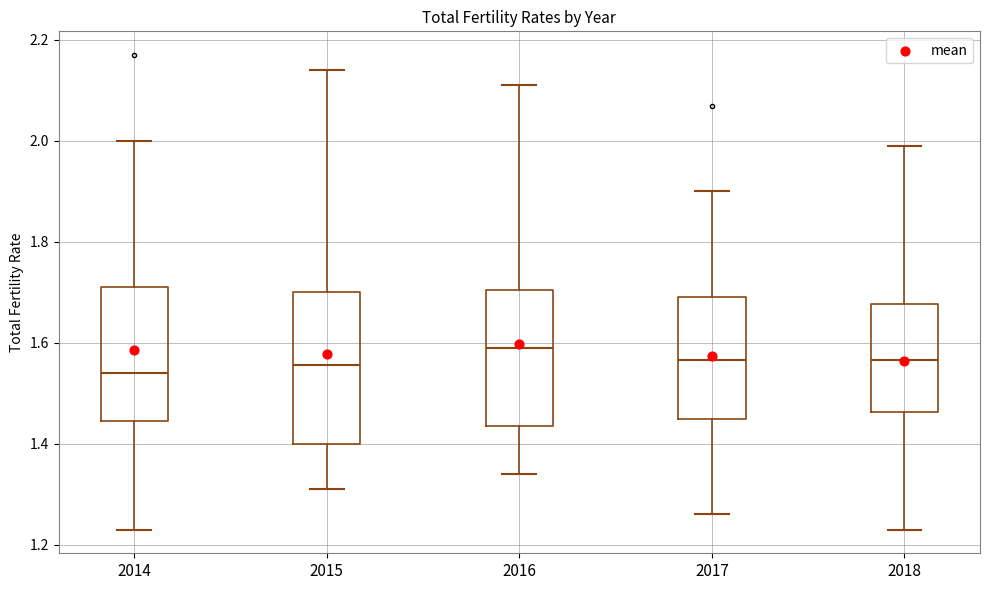

Comparing the boxes themselves (not the whiskers), which one is the tallest?

2015